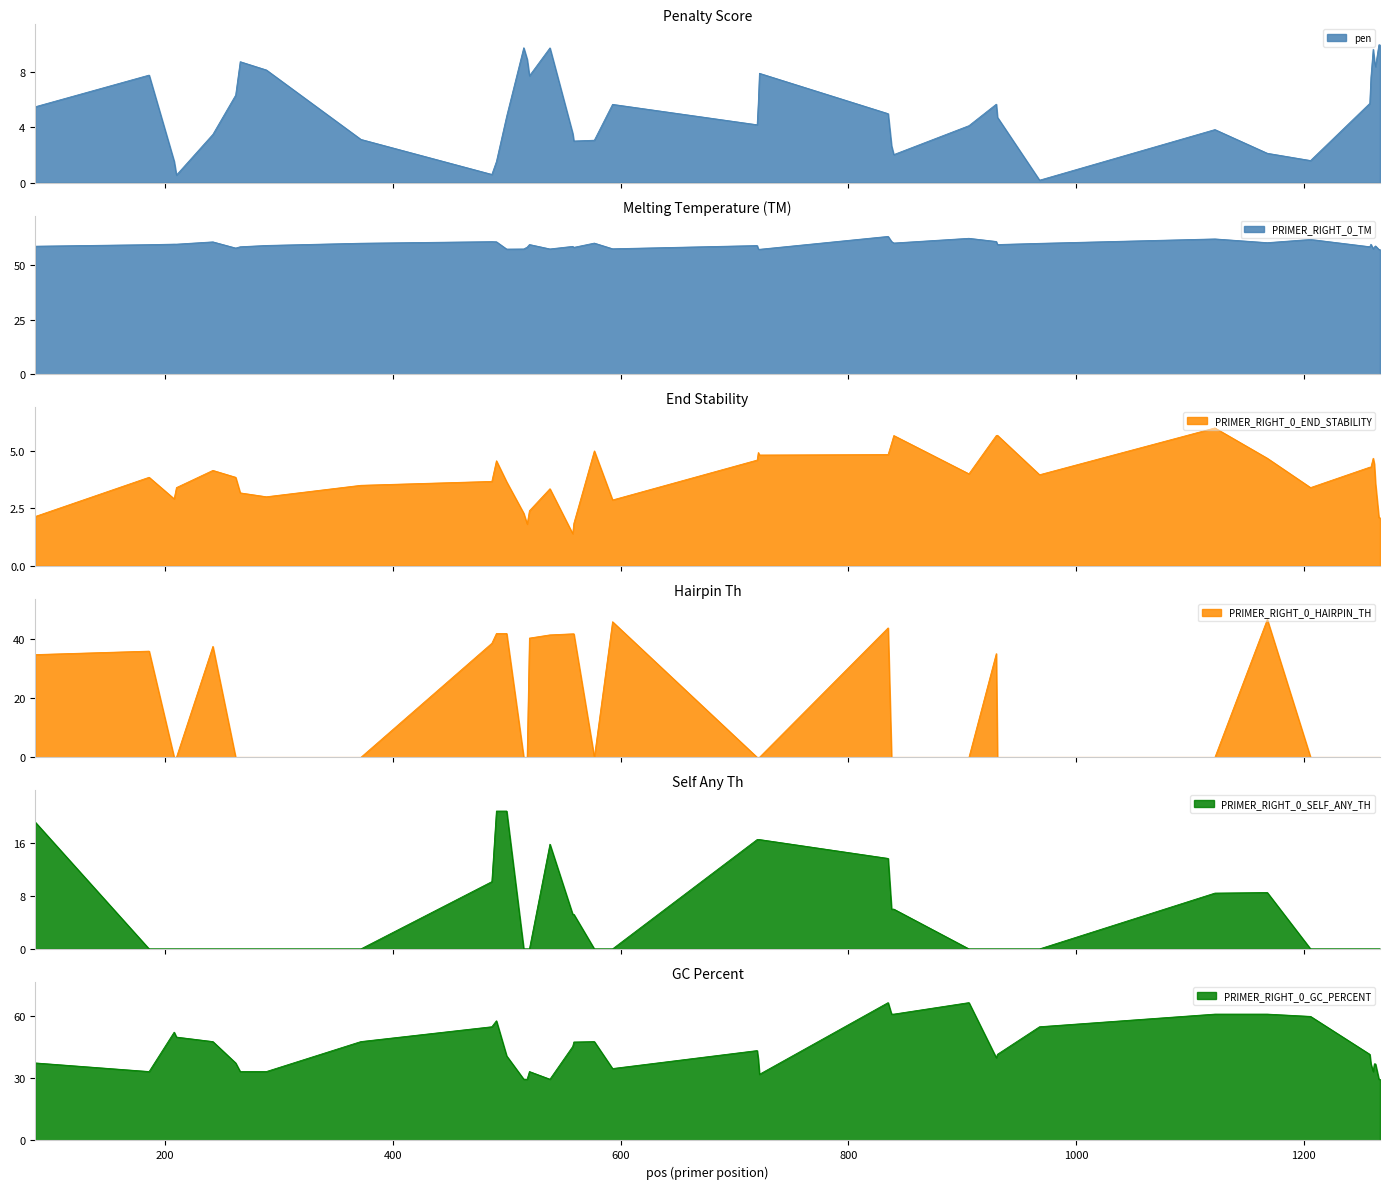

Rank the series by their maximum value, from lowest to highest.

PRIMER_RIGHT_0_END_STABILITY, pen, PRIMER_RIGHT_0_SELF_ANY_TH, PRIMER_RIGHT_0_HAIRPIN_TH, PRIMER_RIGHT_0_TM, PRIMER_RIGHT_0_GC_PERCENT